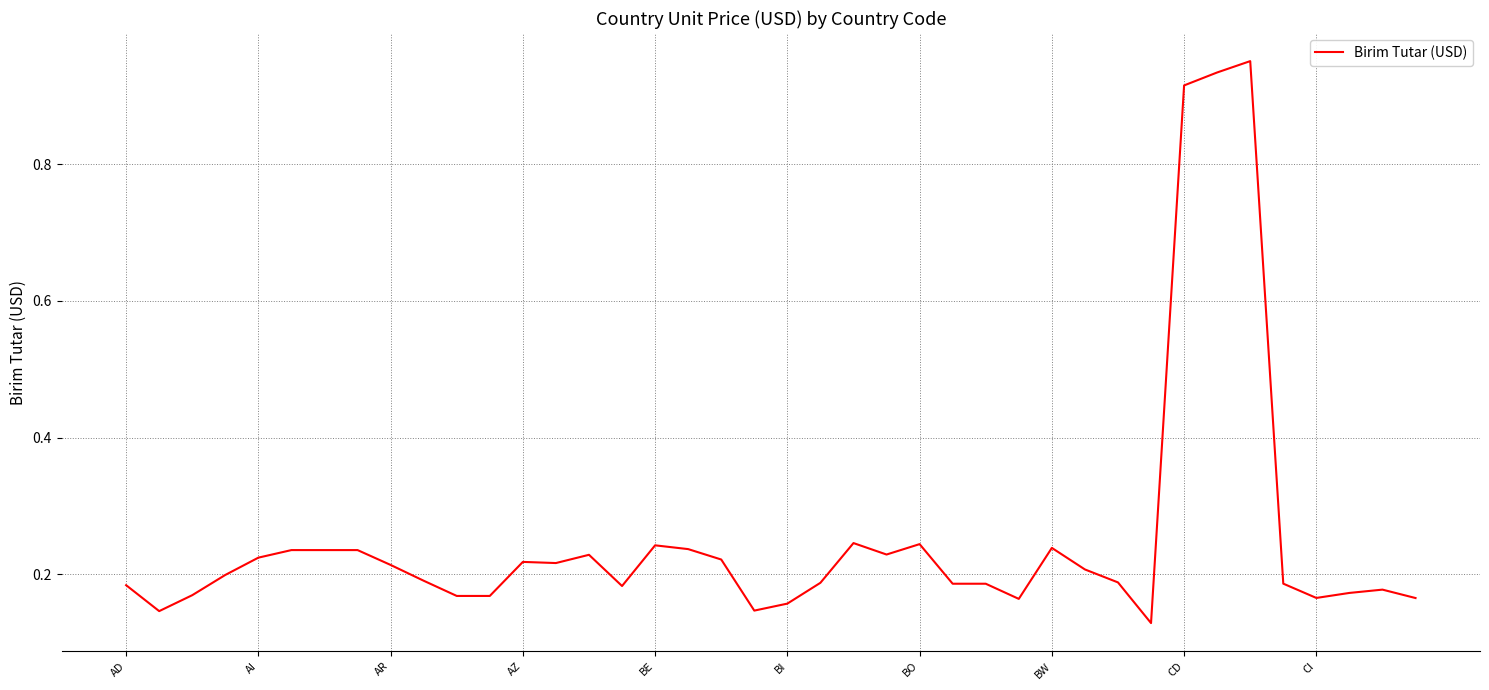

How many lines are shown in the chart?

1